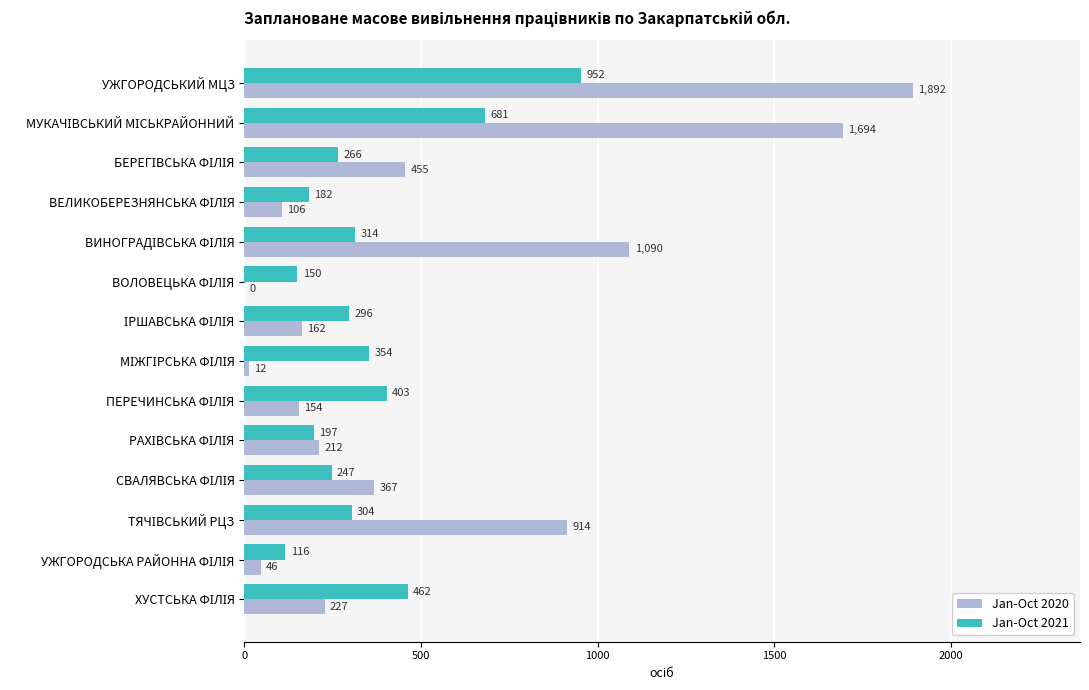

What is the sum of all Jan-Oct 2021 values?

4924